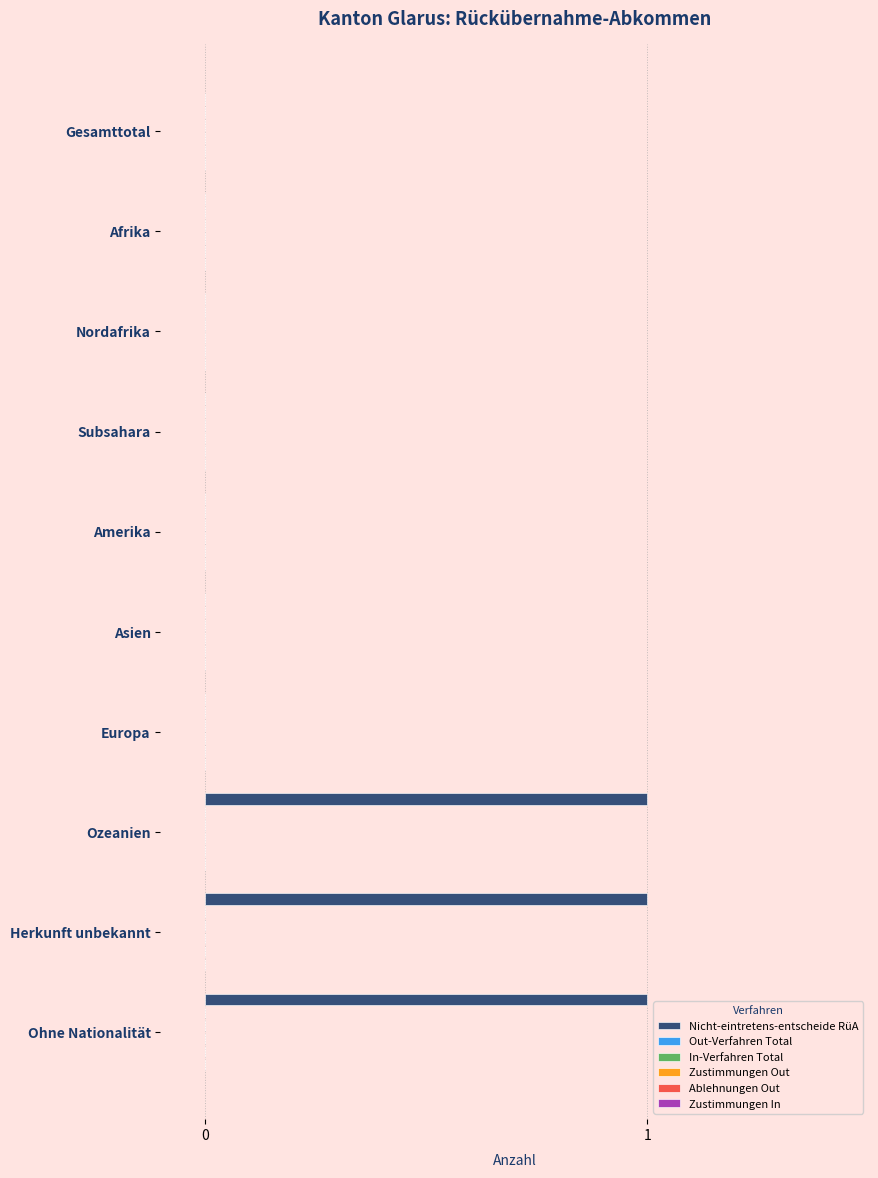

What is the sum of all values?

3